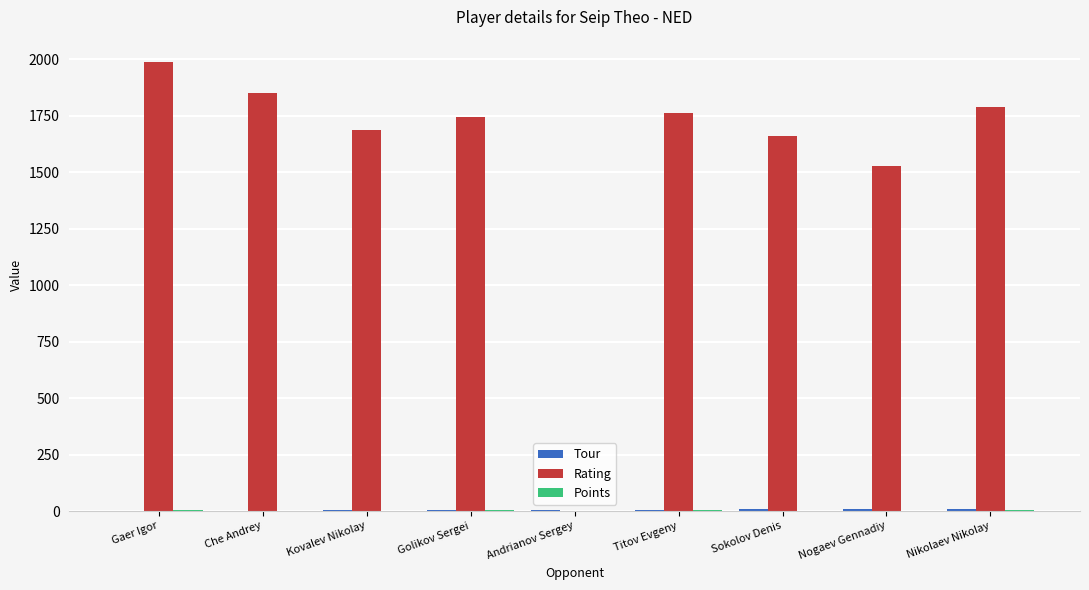

What is the sum of all Rating values?

14007.0